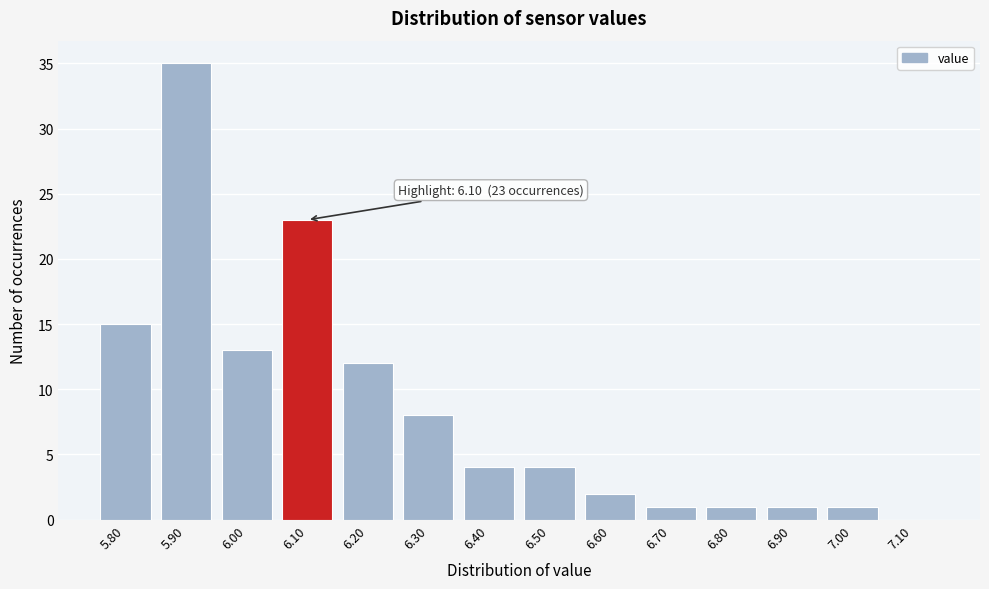

Over which range of the x-axis is the bar tallest?

5.85 to 5.95